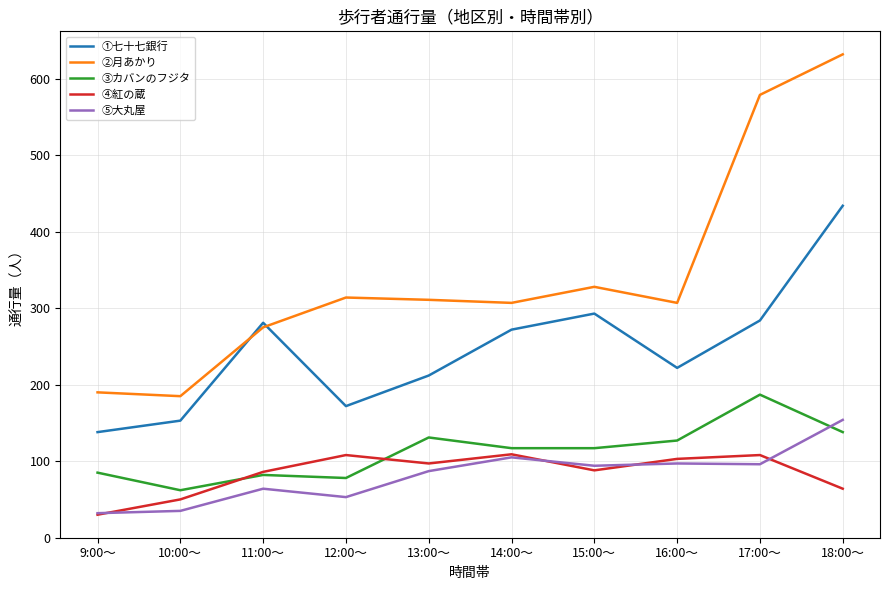

Which series has the largest range (max minus min)?

②月あかり